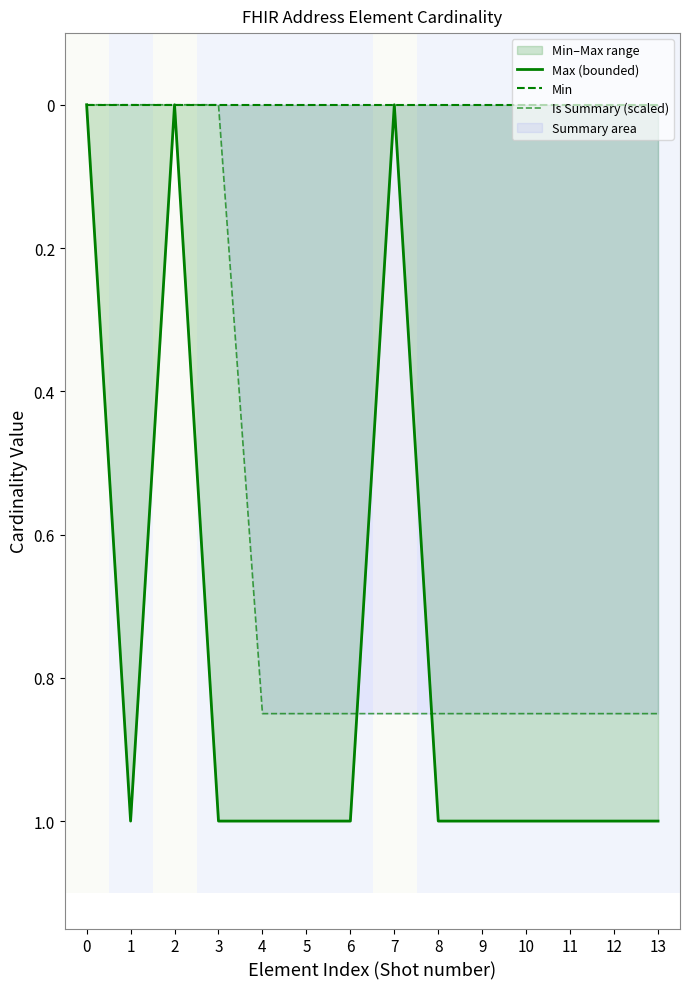

Is this an area chart (filled region under the line)?

No